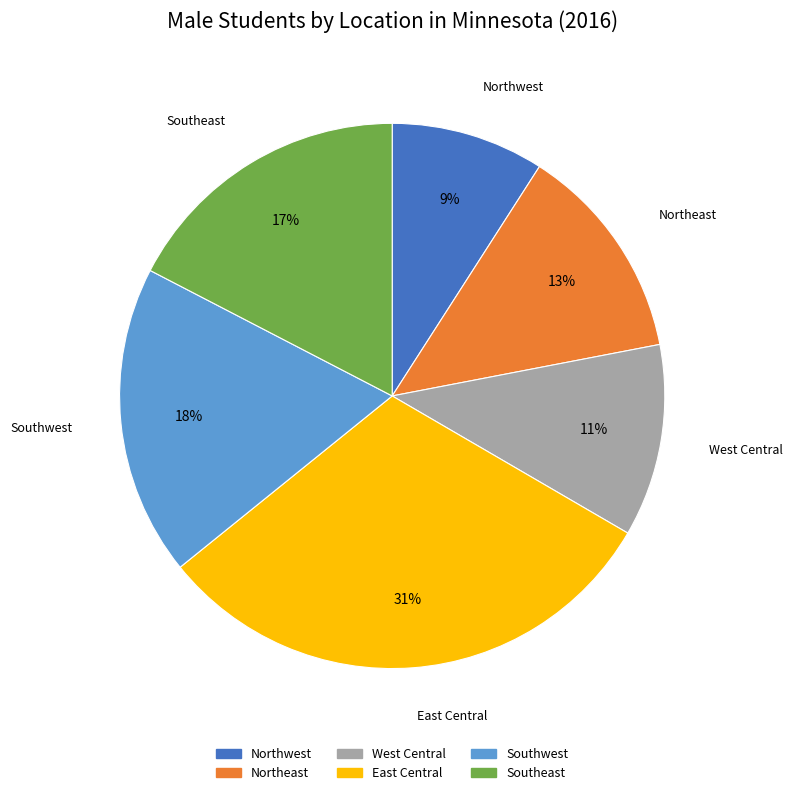

Does any single category account for the majority?

No